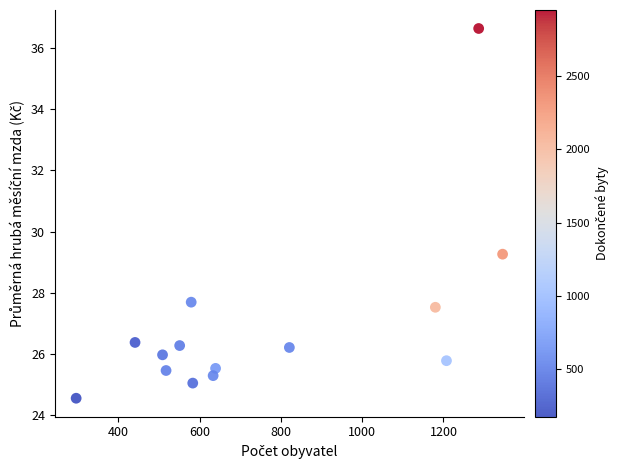

What is the range of X values (max minus min)?

1049.5